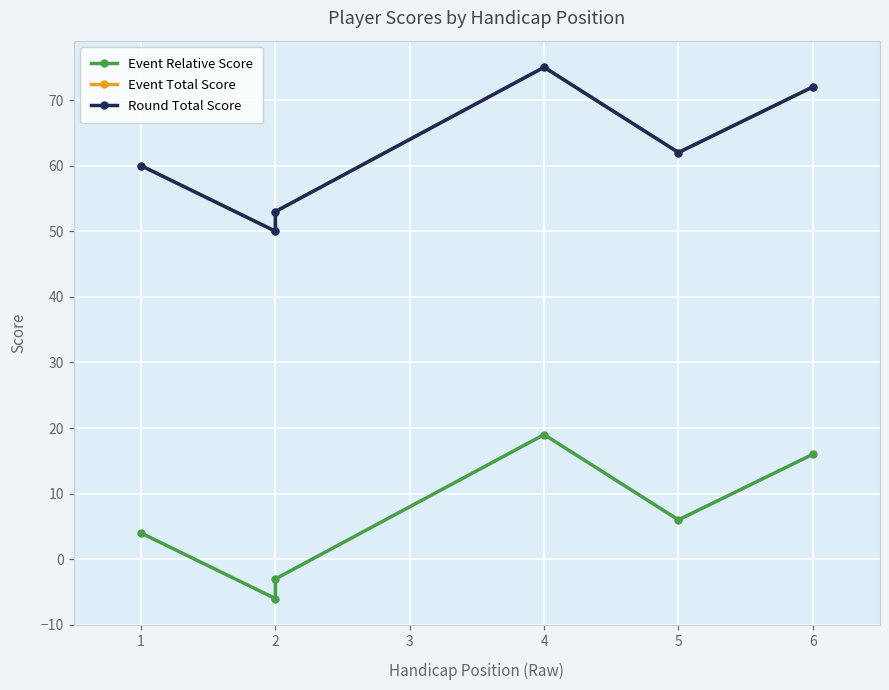

At which category is the sum across all series the highest?

4